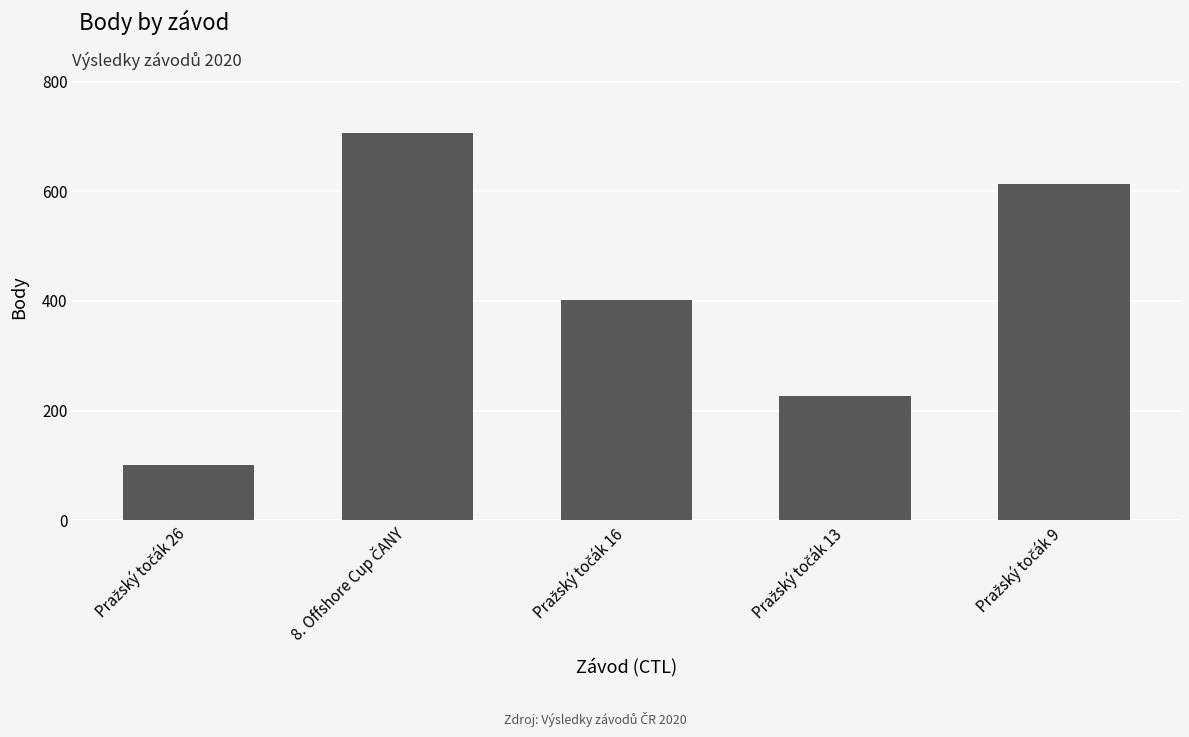

What is the minimum value shown in the chart?

101